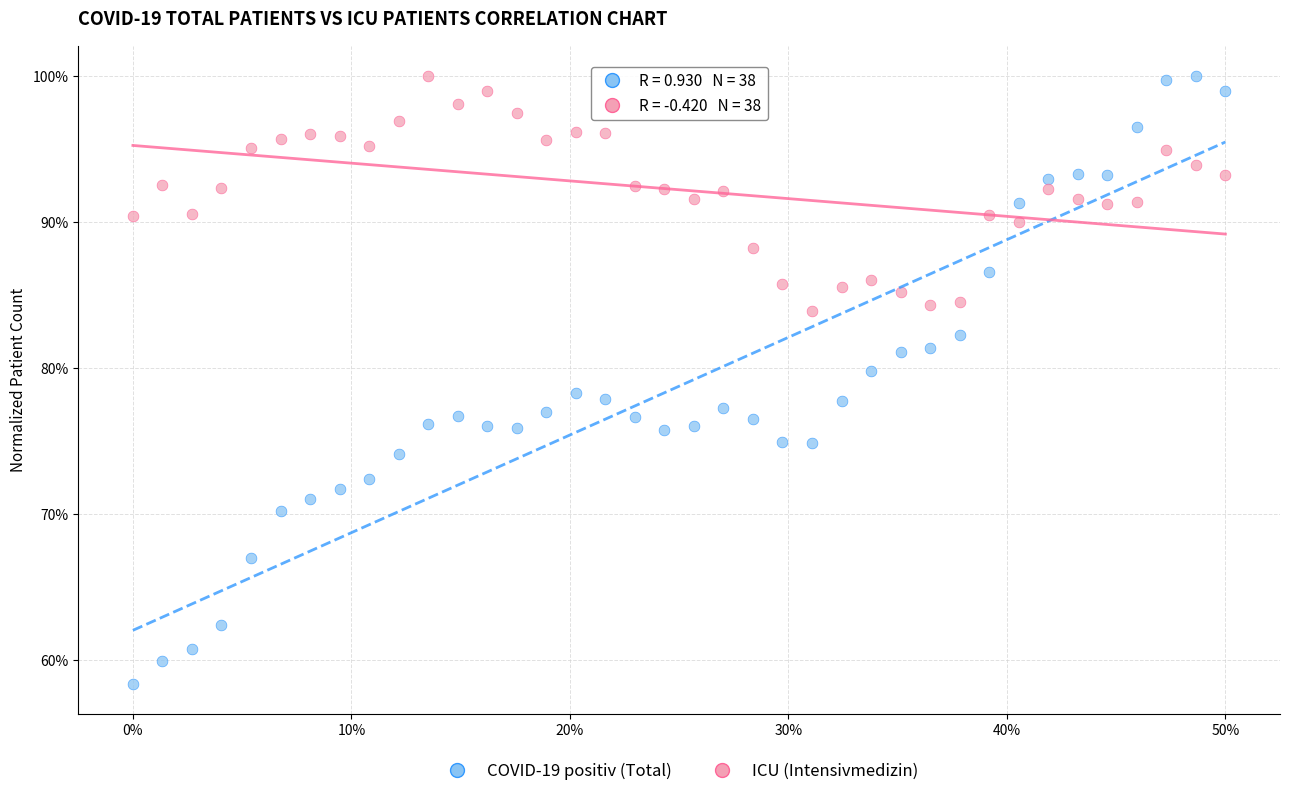

Which series has the widest spread of Y values?

COVID-19 positiv (Total)